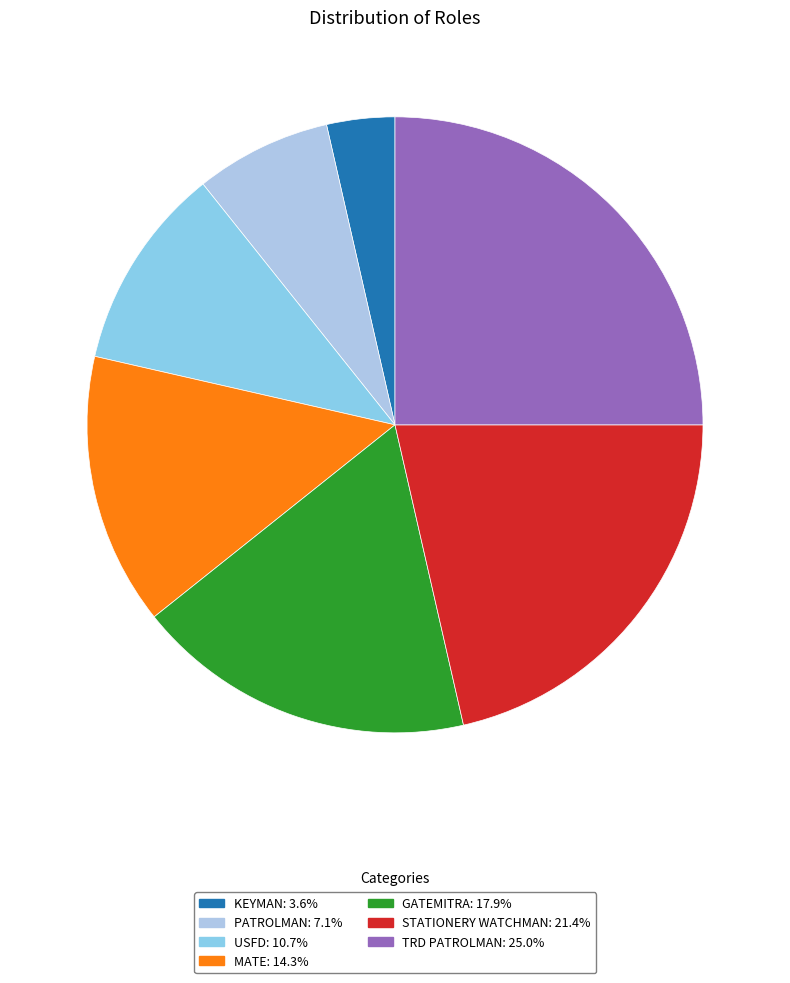

How many segments does this pie chart have?

7